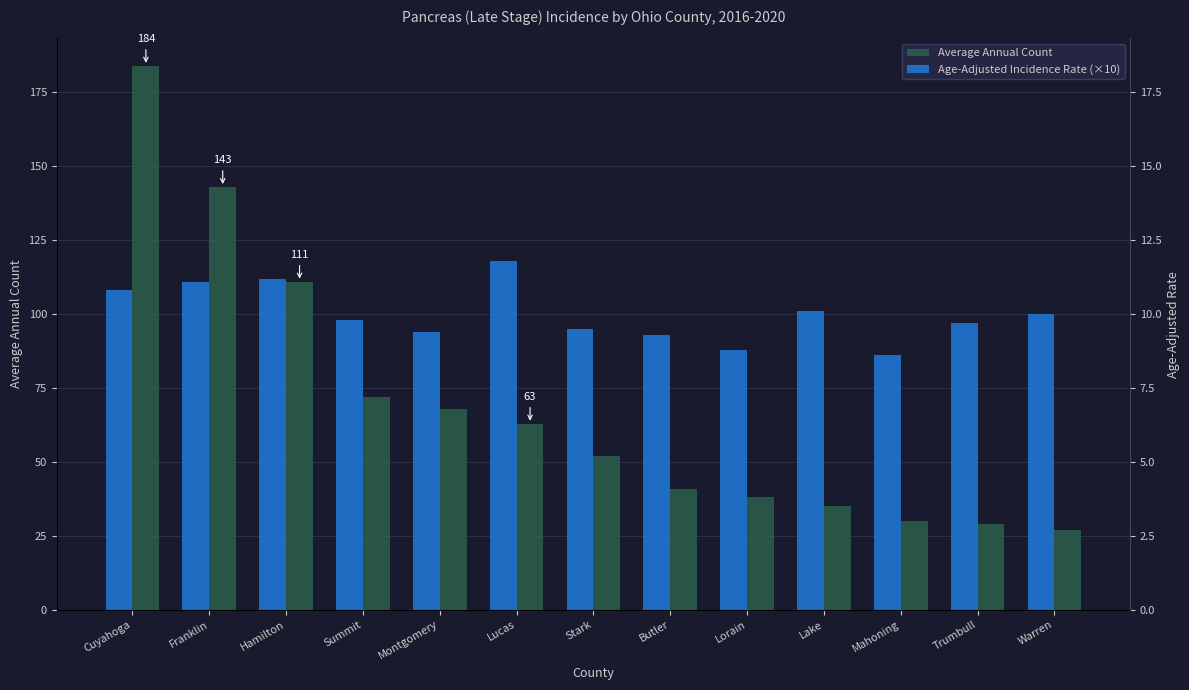

Where is Average Annual Count nearest to the value 105?

Hamilton